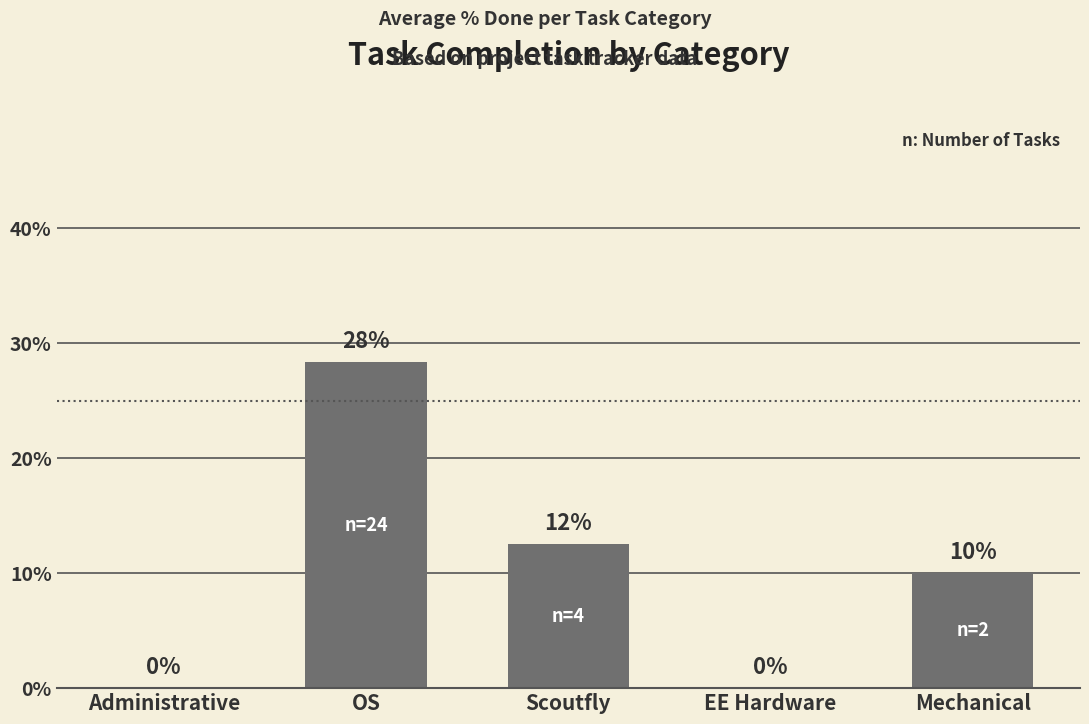

What is the greatest value displayed?

28.3